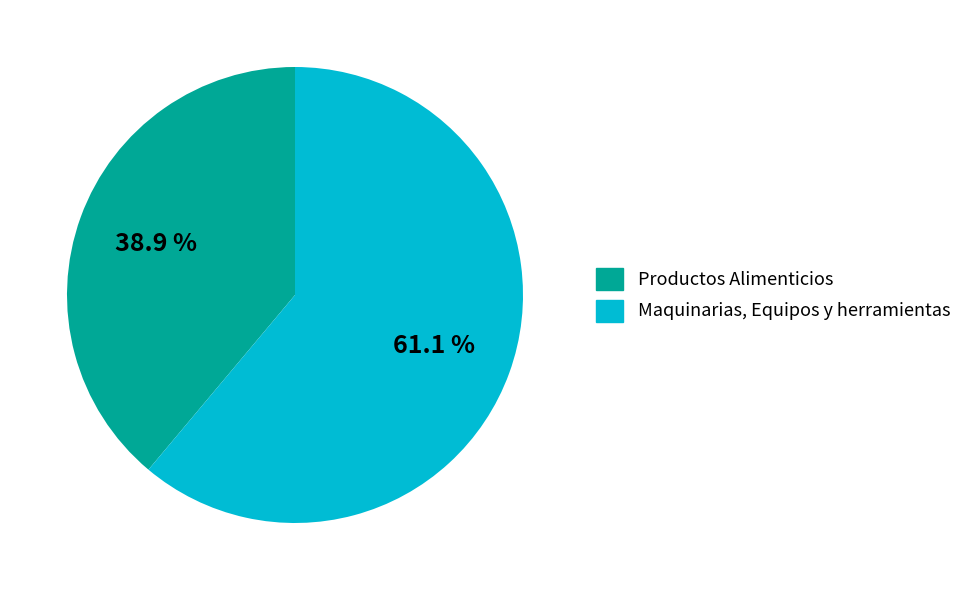

Approximately how many times larger is the value at Maquinarias, Equipos y herramientas compared to Productos Alimenticios?

1.6